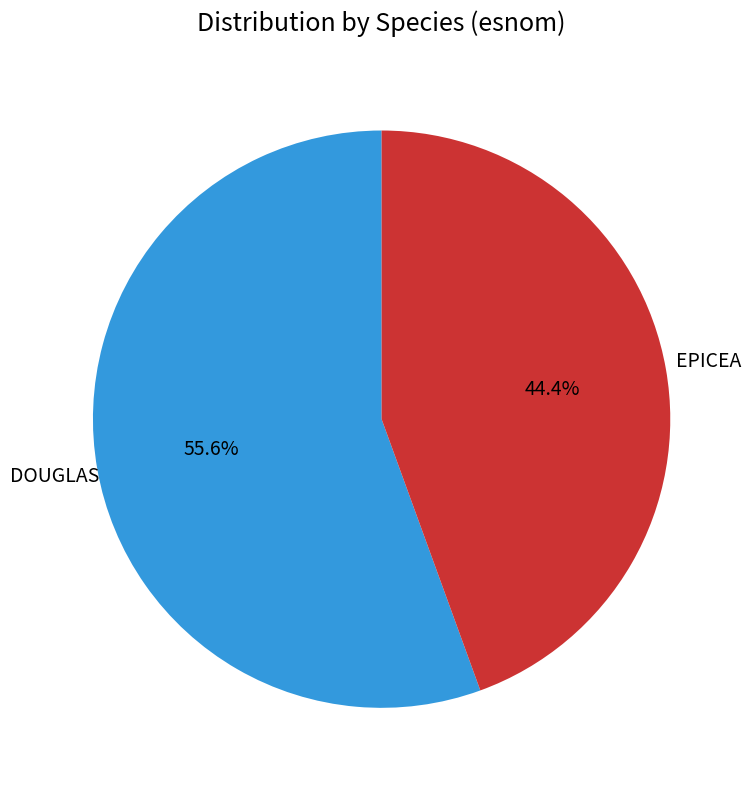

To the nearest percent, what is the difference between the DOUGLAS and EPICEA slice percentages?

11%